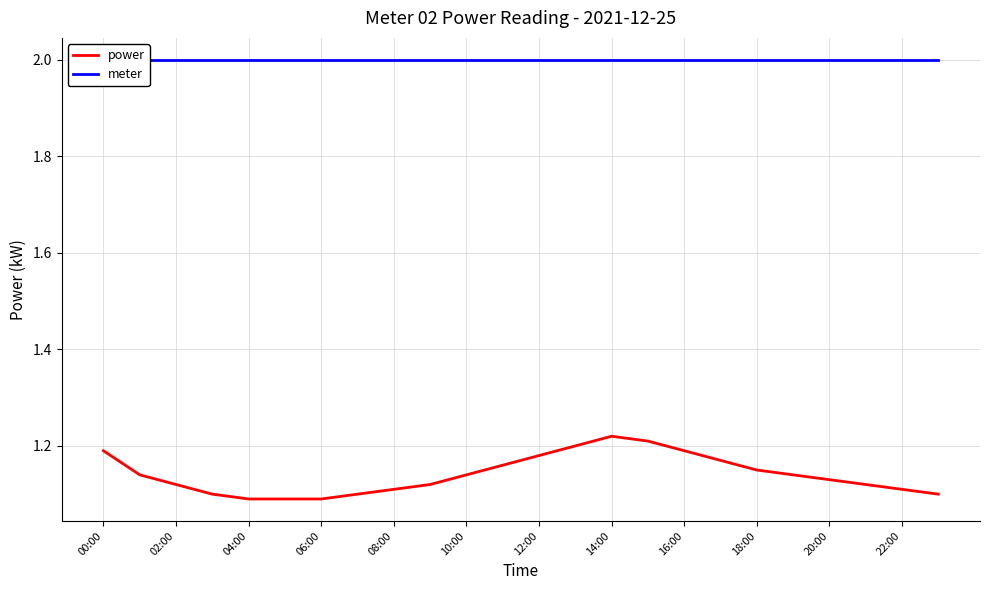

How many categories are shown in the chart?

24